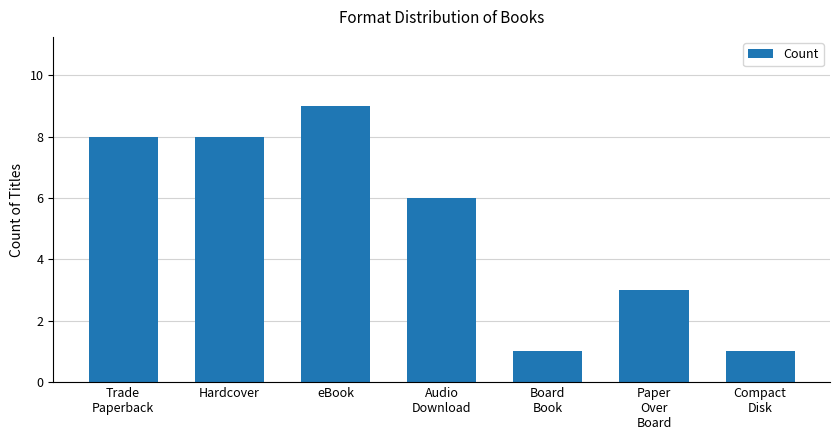

What is the label of the 6th bar from the right?

Hardcover